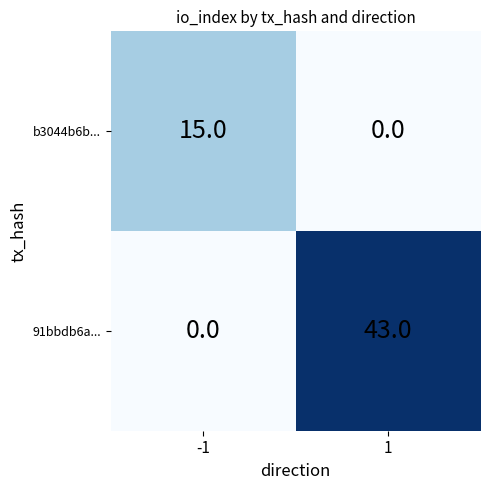

What is the total value across all series at -1?

15